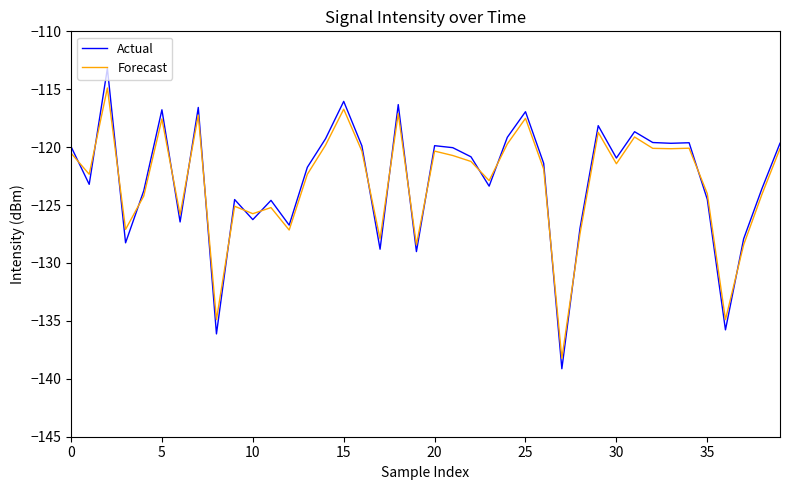

In Forecast, how many points are lower than both neighbors (excluding endpoints)?

13